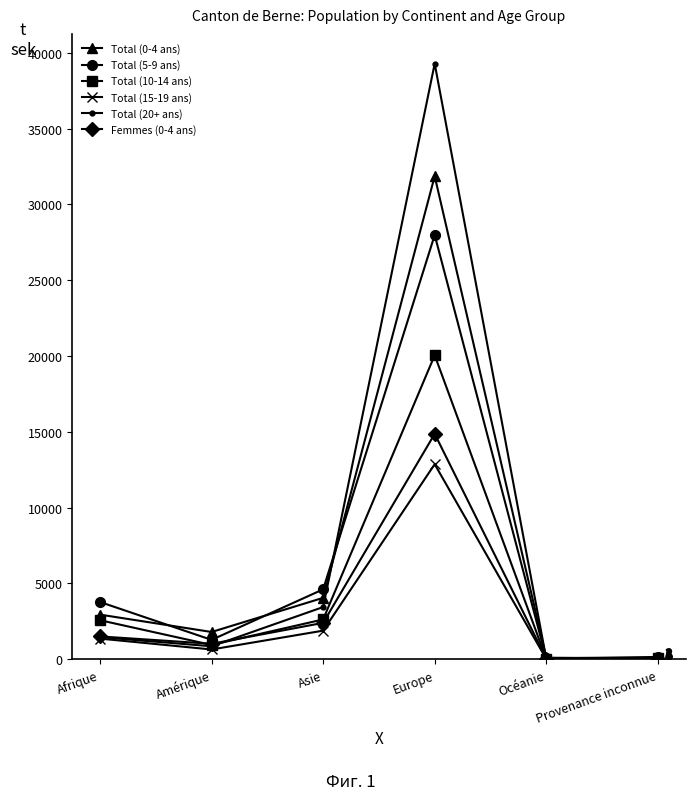

What position from the left is Provenance inconnue?

6